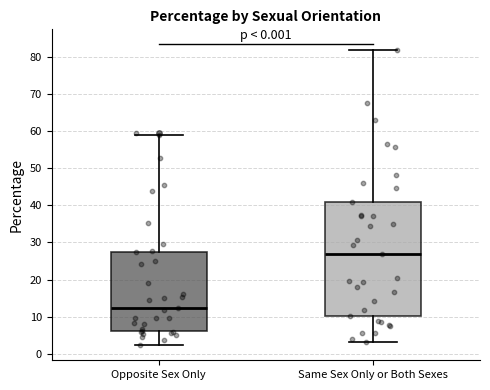

Where is the lower edge of the box for Same Sex Only or Both Sexes on the y-axis? The values are not printed on the chart, so give them approximately, as read against the axis.

10